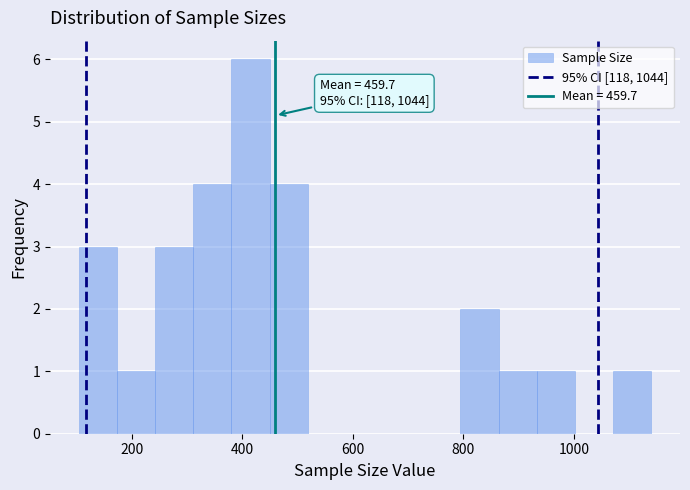

Around what value on the x-axis is the tallest bar? Give the approximate position of its centre, as read against the axis.

420